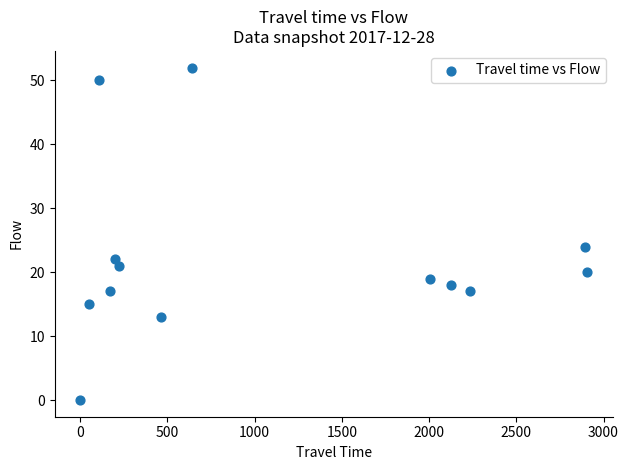

What is the range of Y values (max minus min)?

52